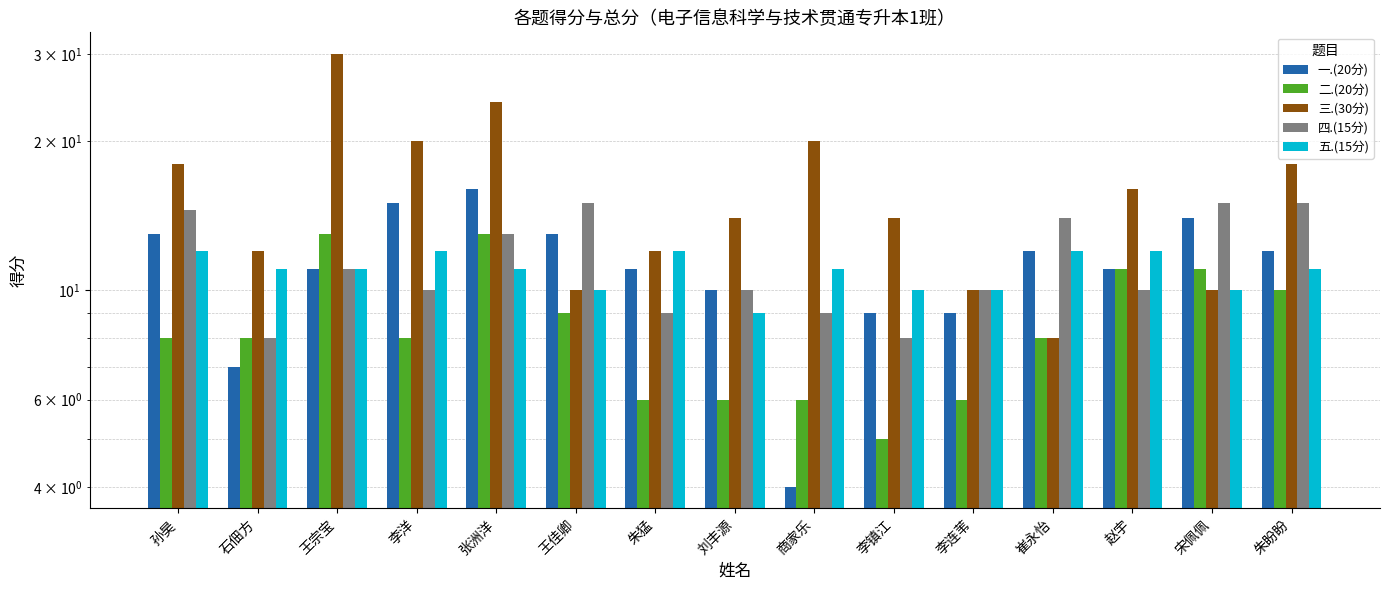

Which series has the largest total across all categories?

三.(30分)